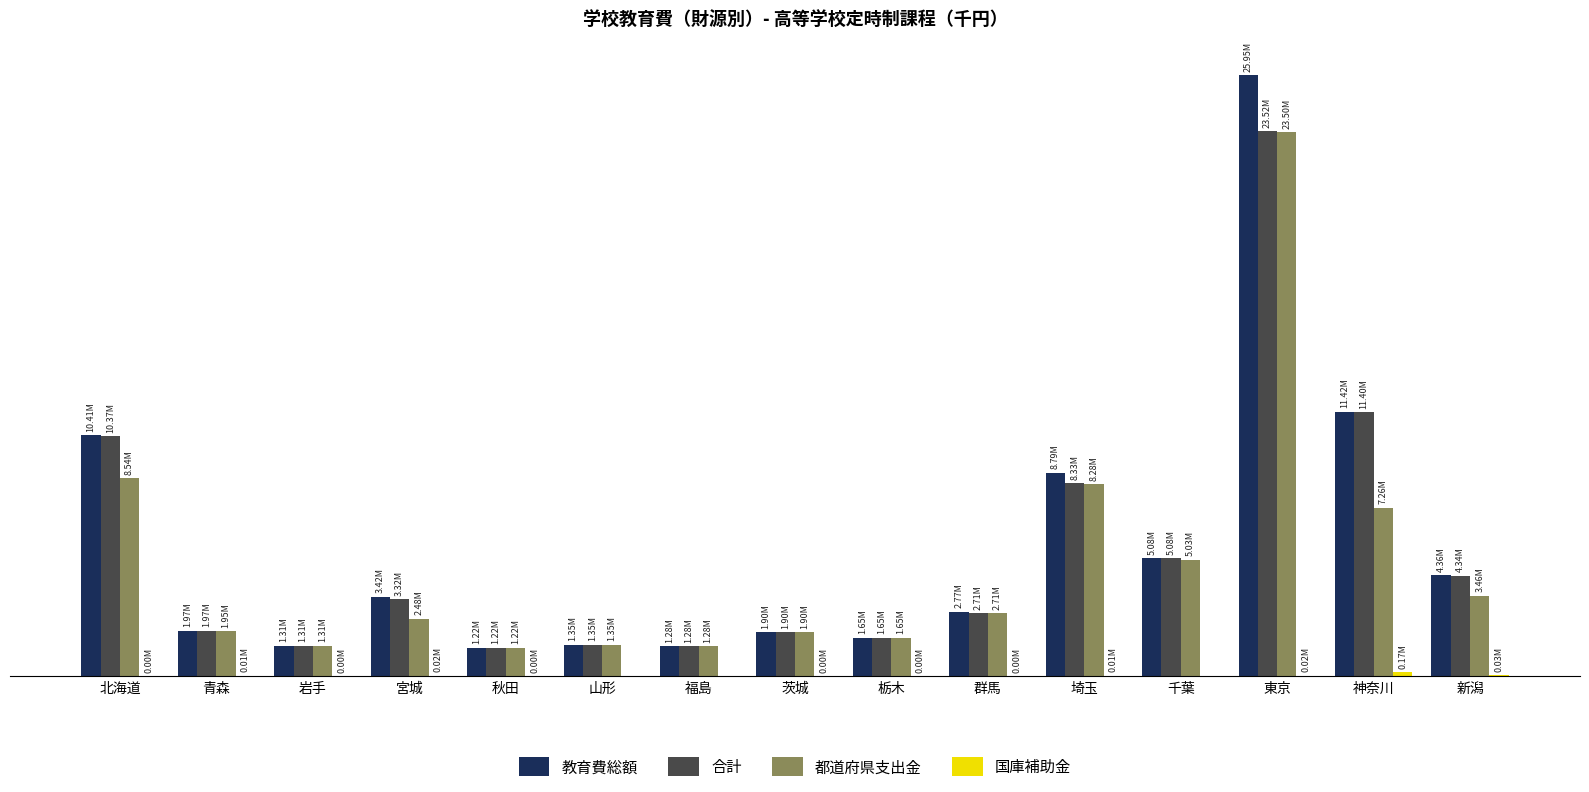

Reading left to right, what are all the values shown in this chart?

教育費総額: 10411445	1967807	1311023	3424880	1222431	1347394	1277860	1899667	1651879	2772767	8791721	5082381	25952033	11417348	4363658
合計: 10366445	1967807	1311023	3321080	1222431	1347394	1277860	1899667	1651879	2712372	8331185	5082381	23521410	11399833	4338498
都道府県支出金: 8540284	1945292	1310954	2477105	1220289	1347394	1277860	1899612	1651334	2706618	8277712	5034102	23499088	7260576	3463340
国庫補助金: 3609	10904	69	22806	2142	0	0	55	545	2496	5308	0	22322	169900	26389